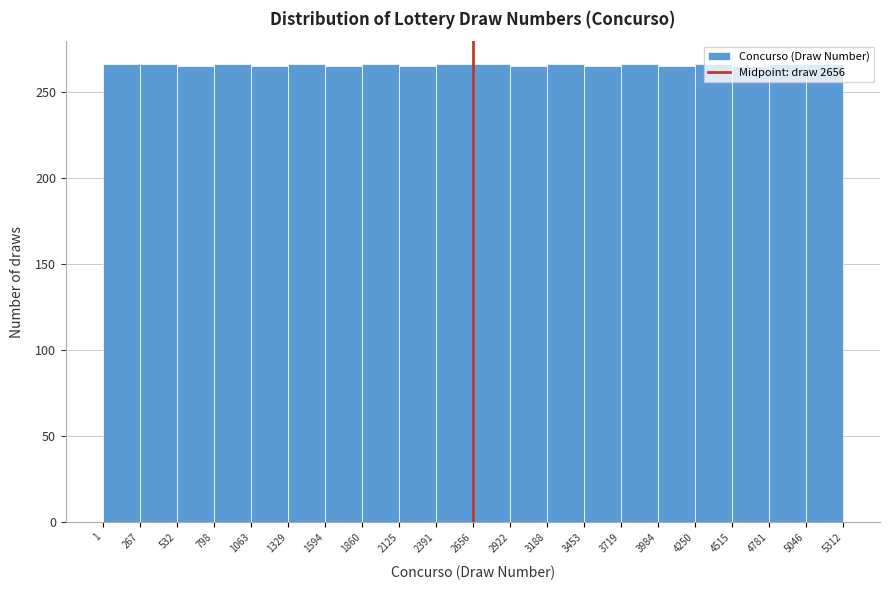

What is the height of the bar covering 3453 to 3719 on the x-axis? The values are not printed on the chart, so give them approximately, as read against the axis.

265